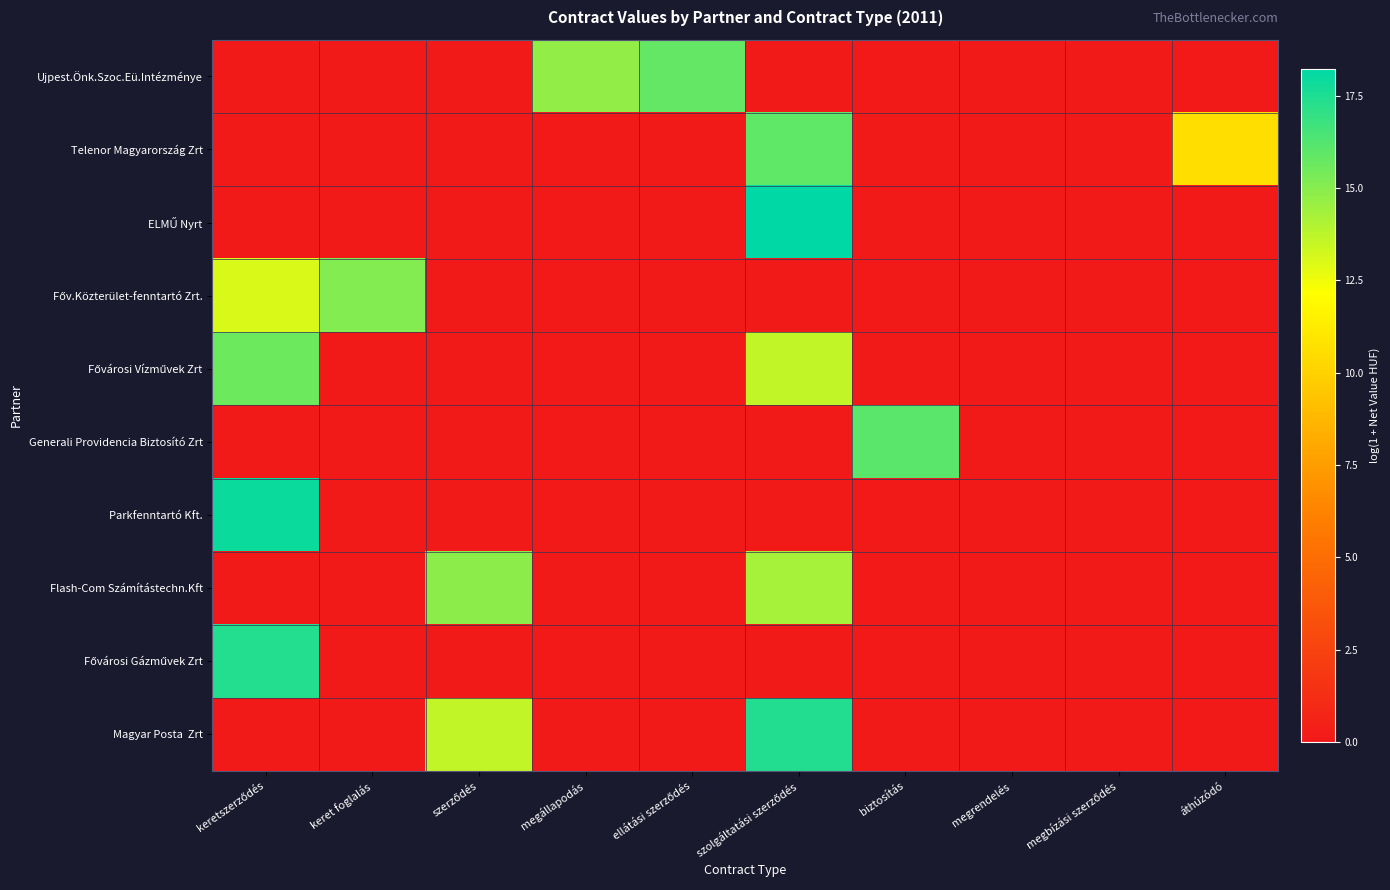

How many distinct data groups are displayed?

10